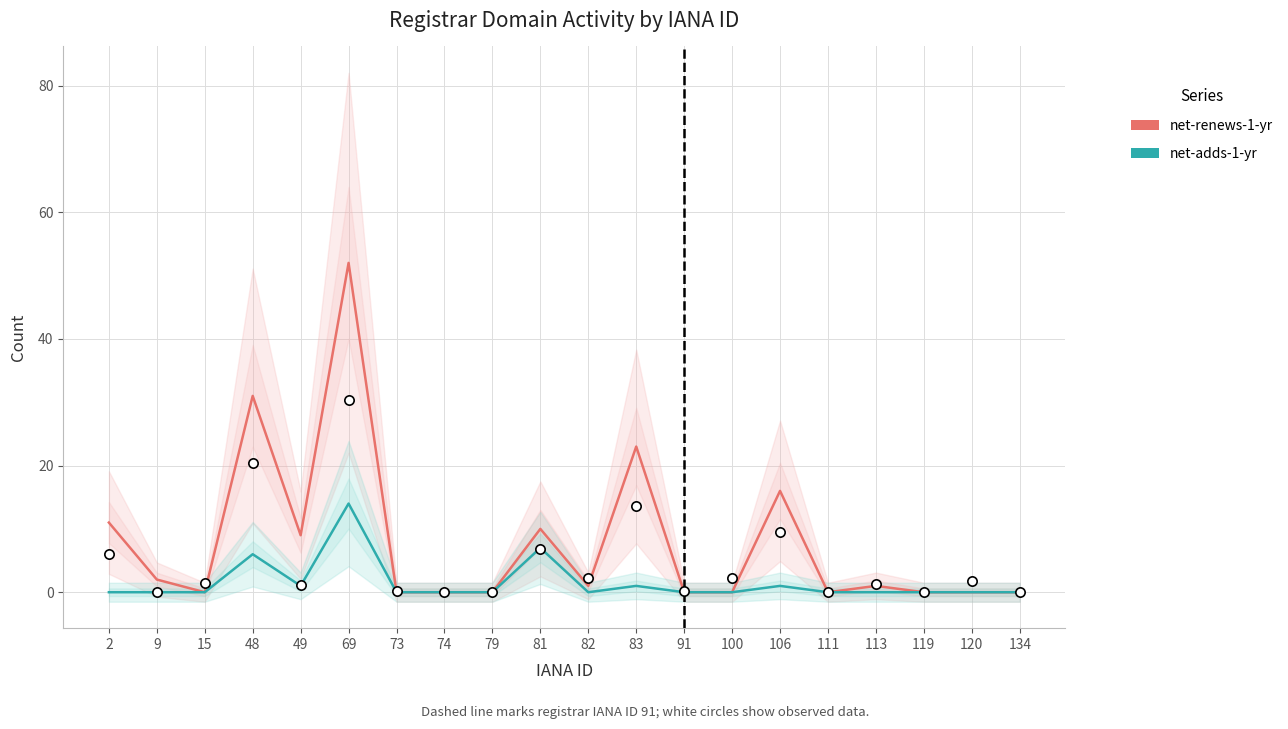

At how many categories does at least one series exceed 42?

1